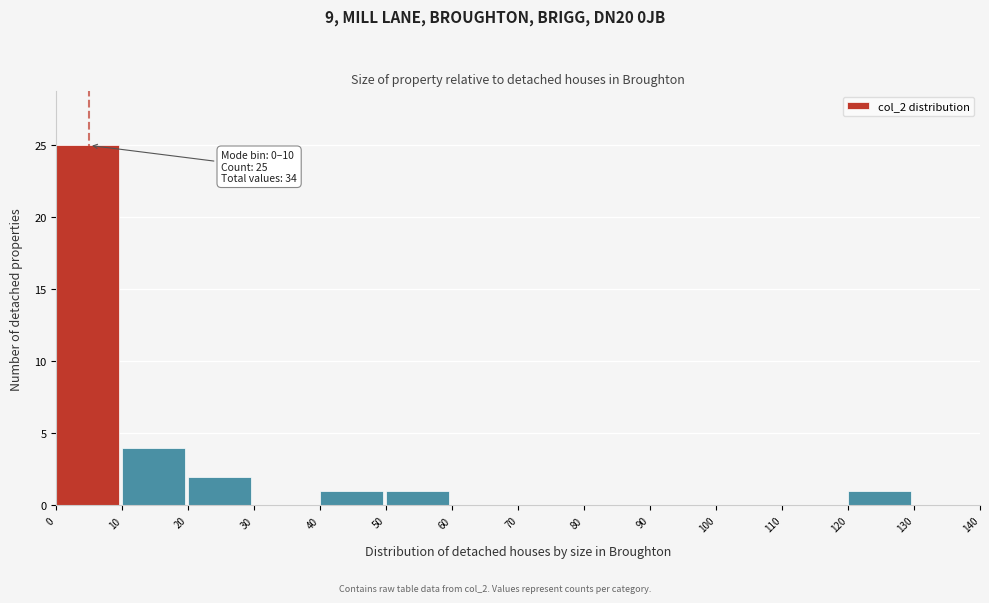

Over which range of the x-axis is the bar tallest?

0 to 10